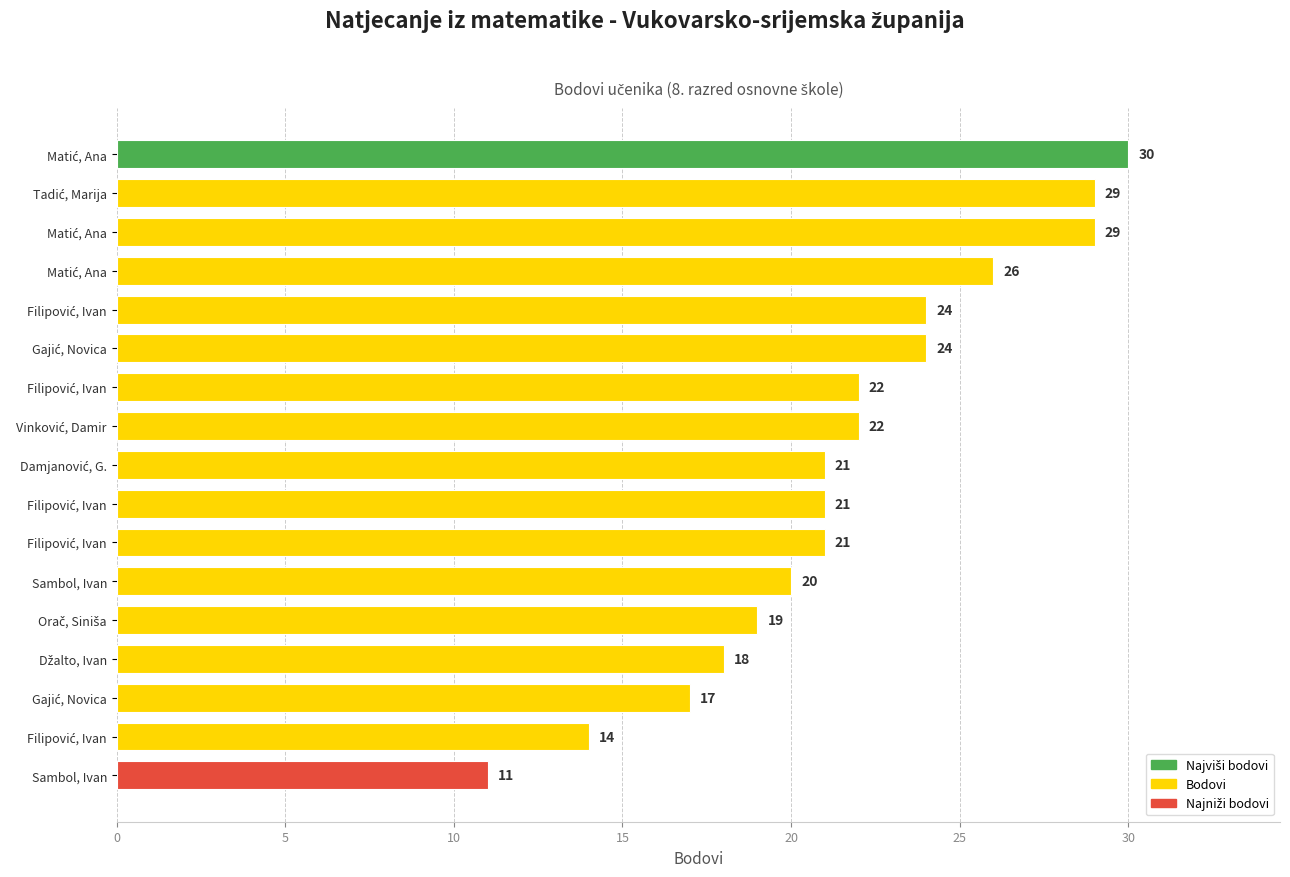

How many data points does each series have?

17